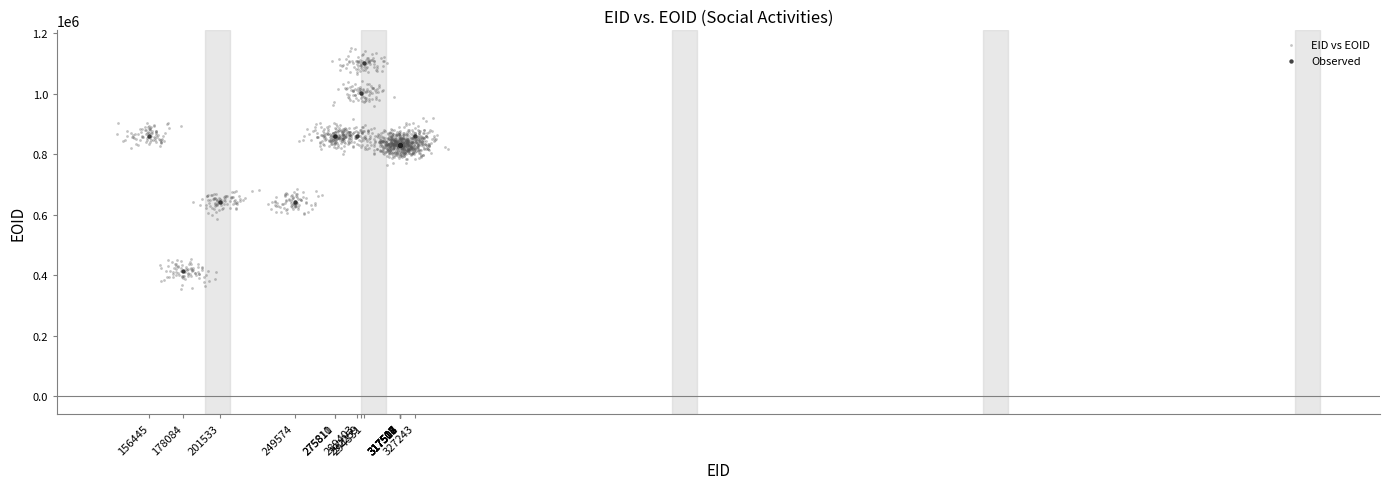

Which series has the largest Y range (max minus min)?

EID vs EOID